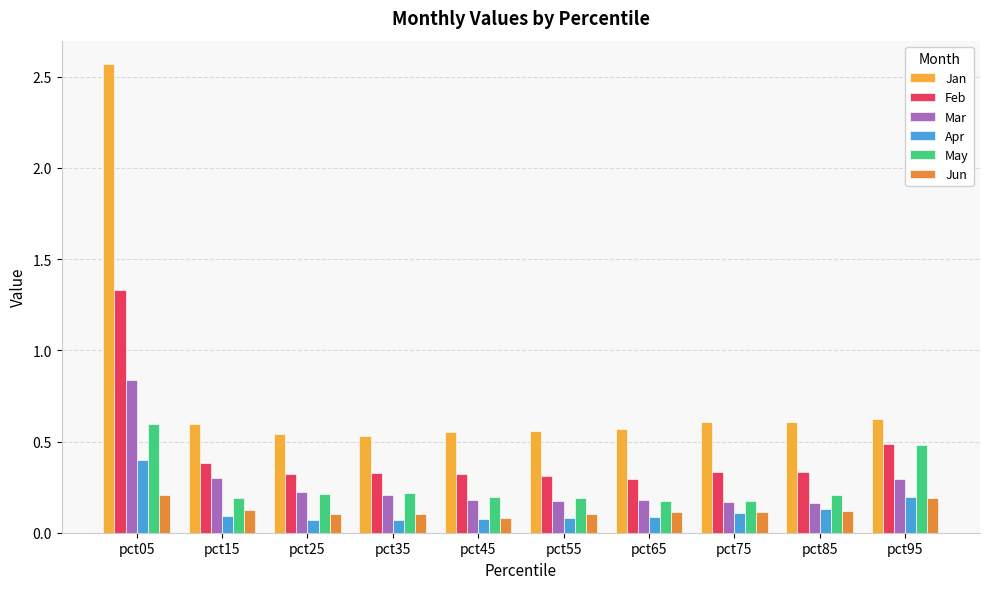

Rank the series by their maximum value, from highest to lowest.

Jan, Feb, Mar, May, Apr, Jun